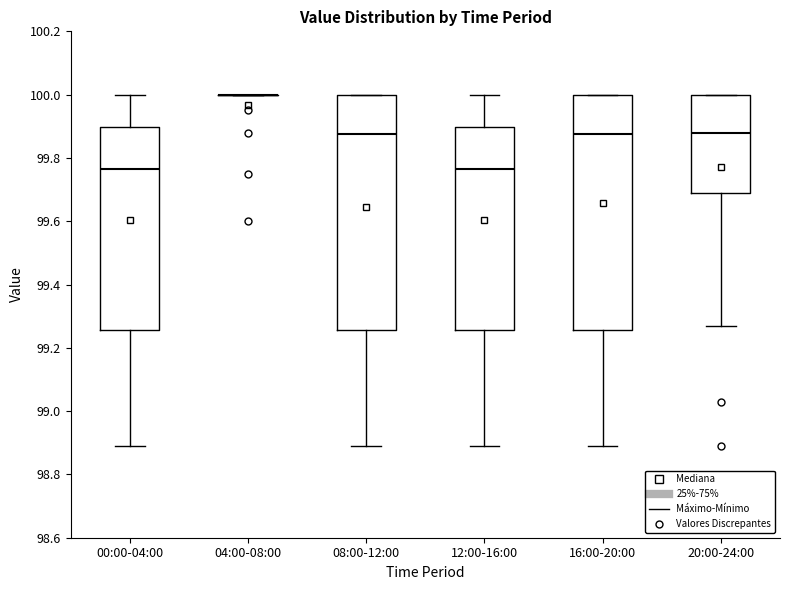

Where does the median line of the box for 00:00-04:00 sit on the y-axis? The values are not printed on the chart, so give them approximately, as read against the axis.

99.76